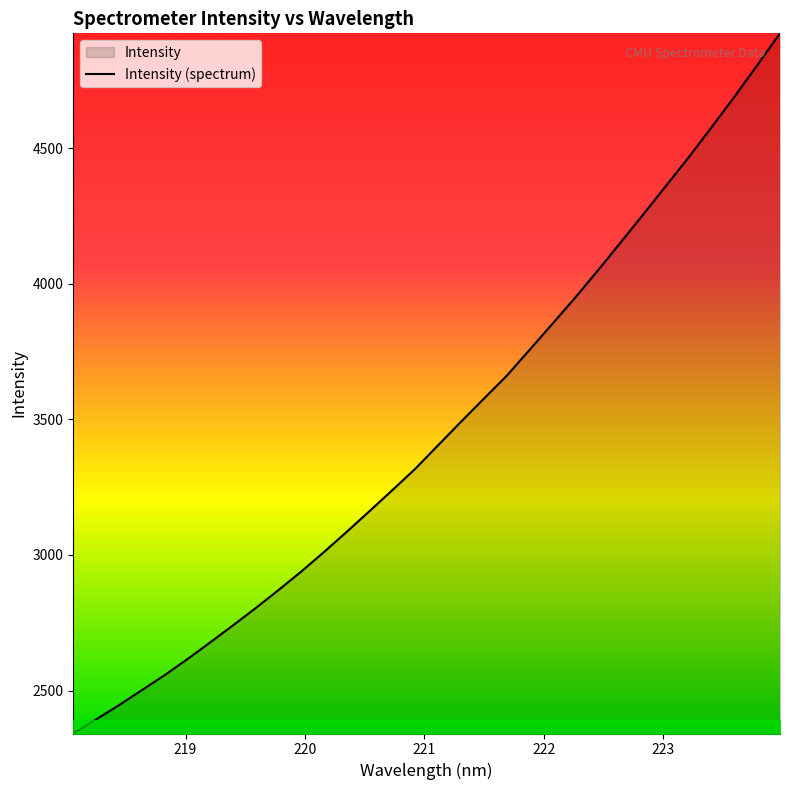

What is the difference between the maximum and minimum values?

2581.0